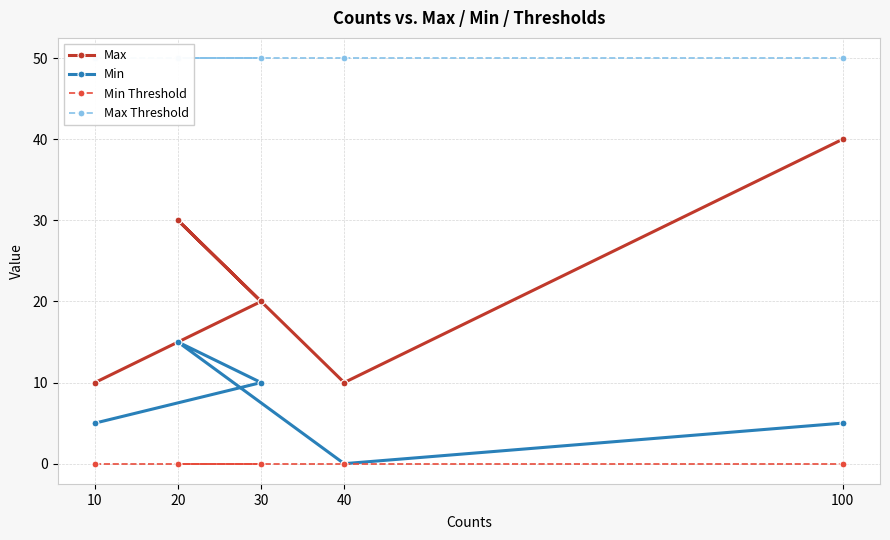

What is the value of the Max point at the 5th from the left?

40